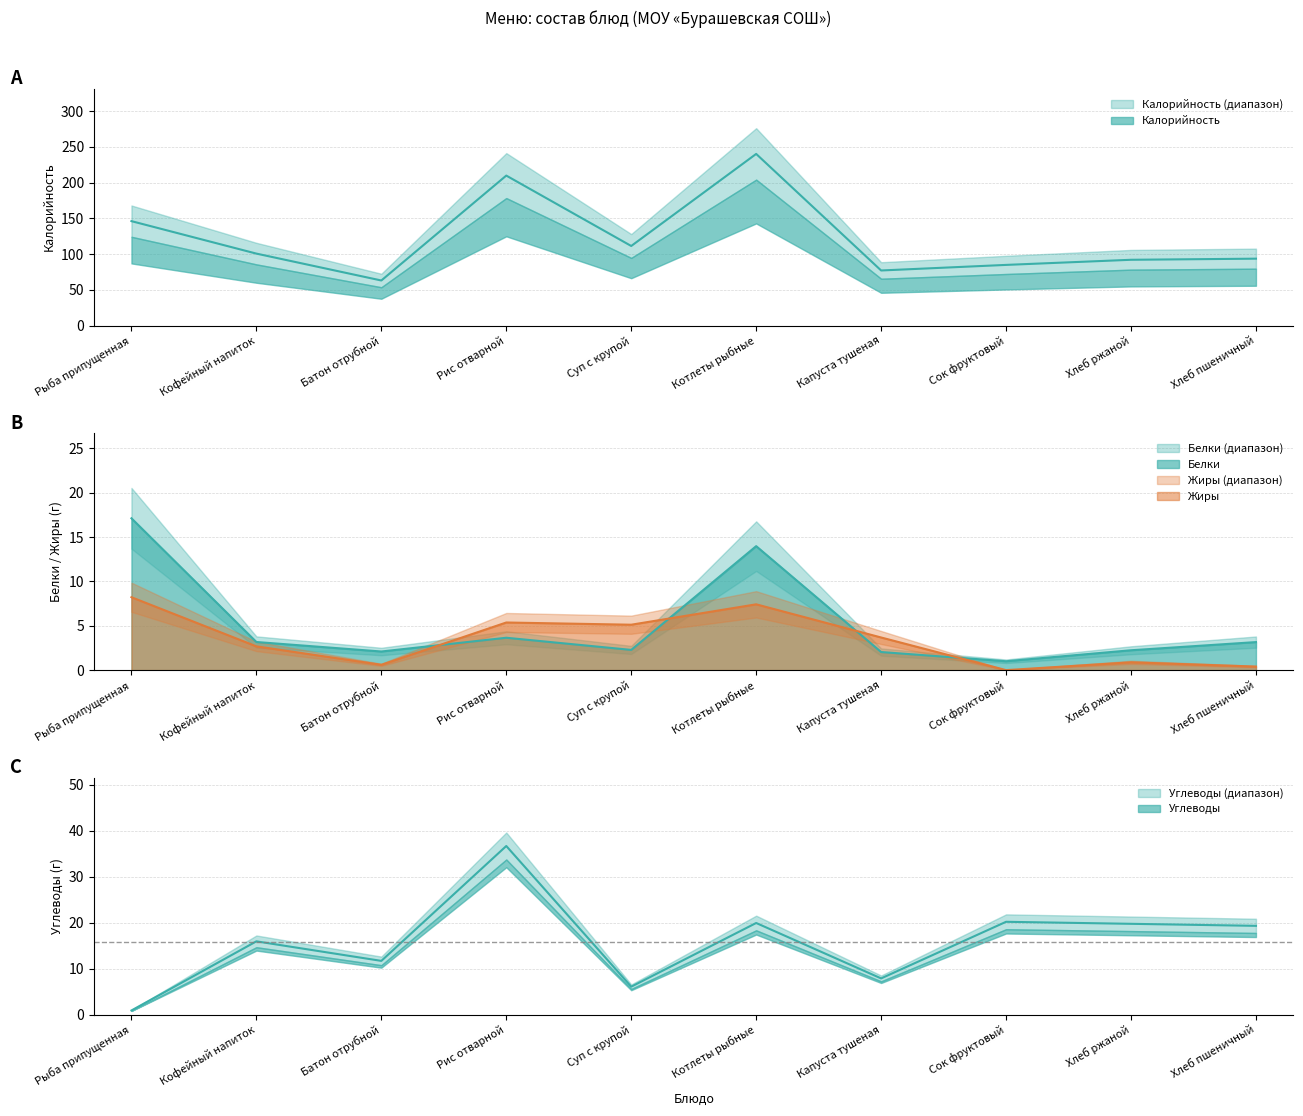

Is the value of Жиры at Кофейный напиток greater than the value of Калорийность at Капуста тушеная?

No